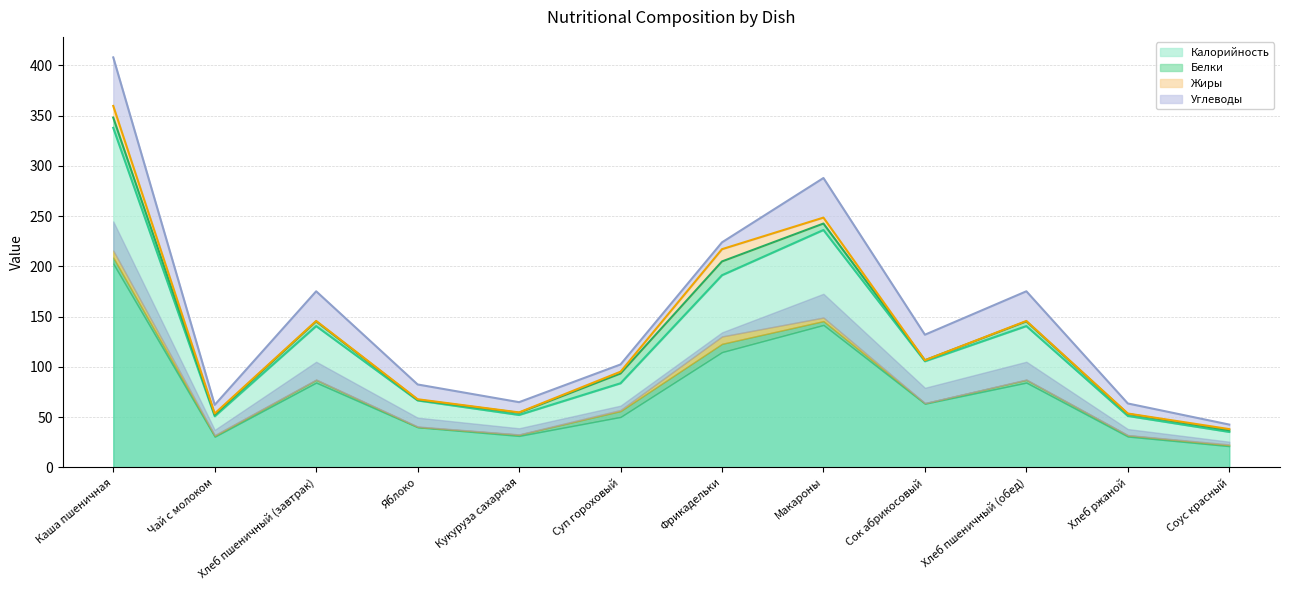

True or false: Белки has more than 1 interior local peaks.

True